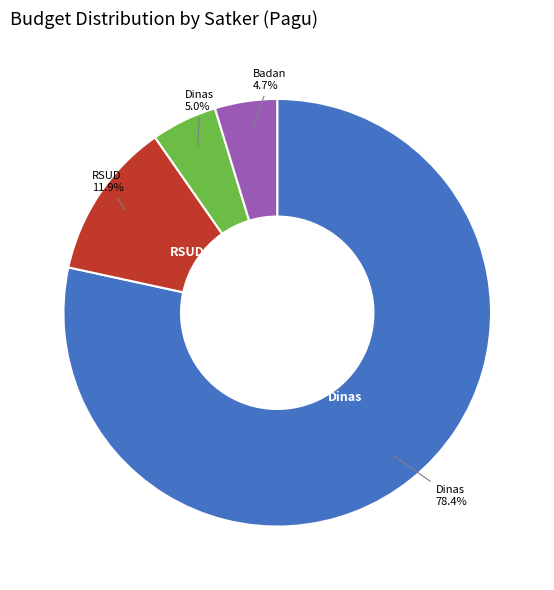

Is there a majority slice in this chart?

Yes